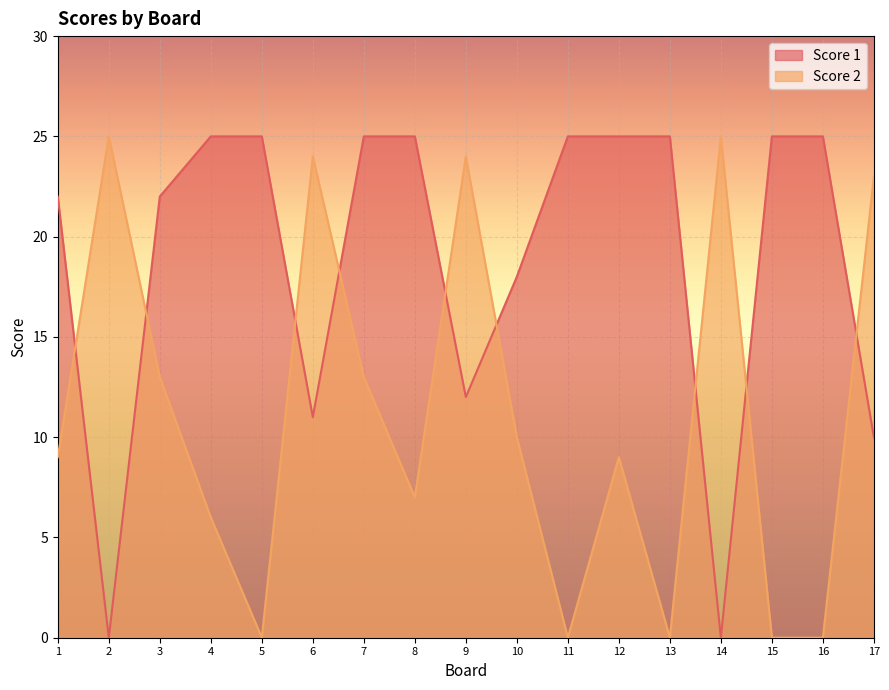

How many positive values does the Score 1 series have?

15